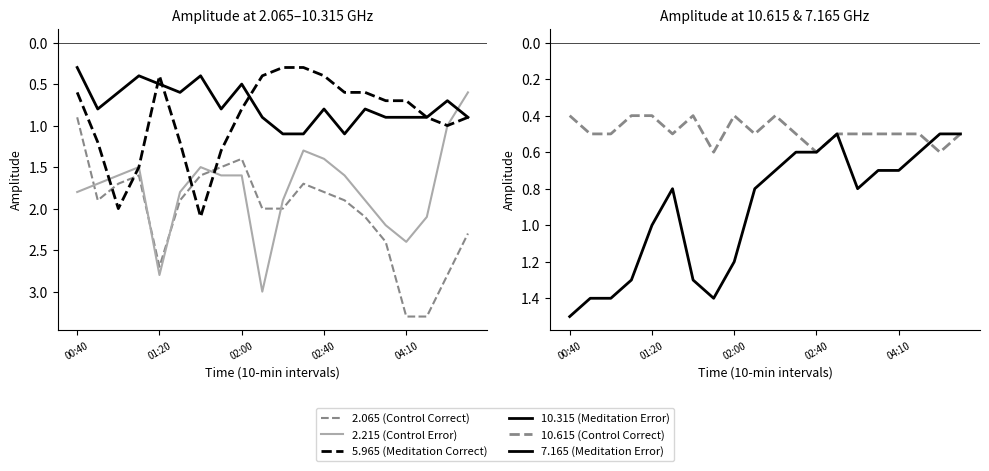

How many intersections are there between 10.615 (Control Correct) and 7.165 (Meditation Error)?

1